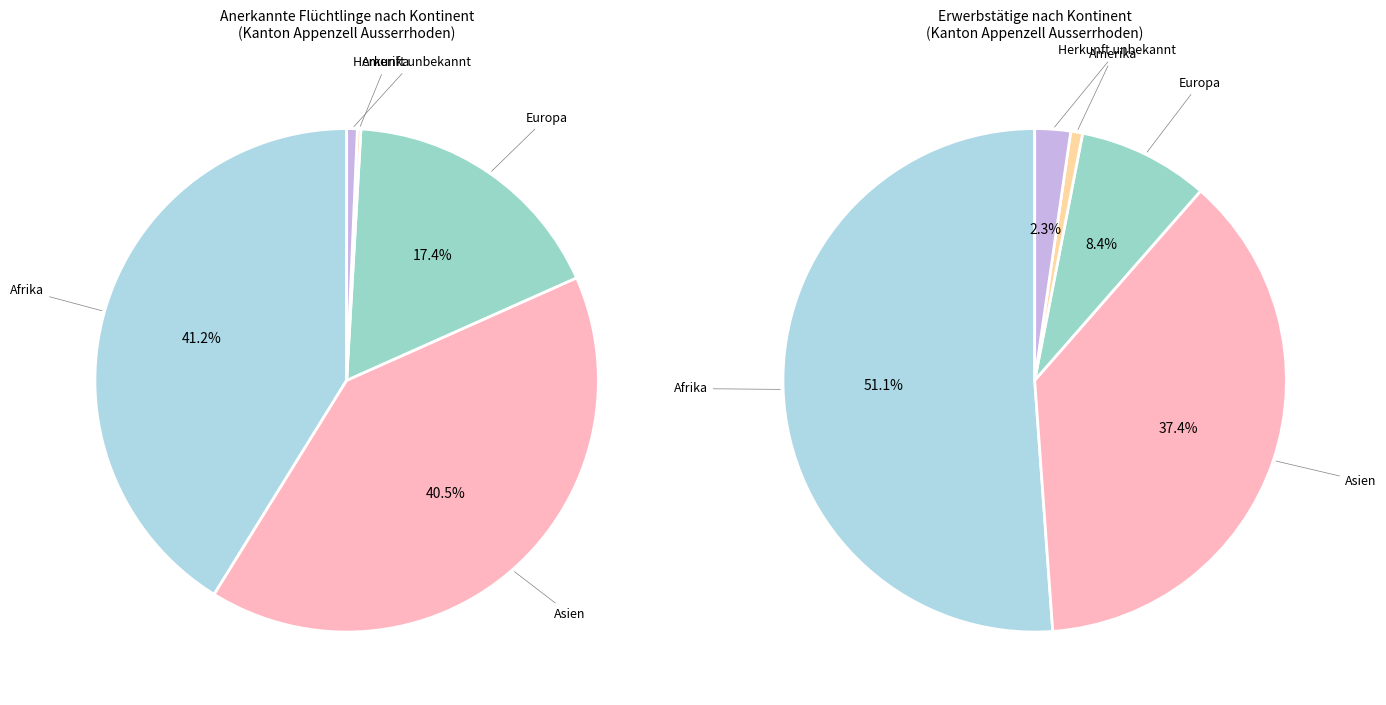

How many segments does this pie chart have?

5